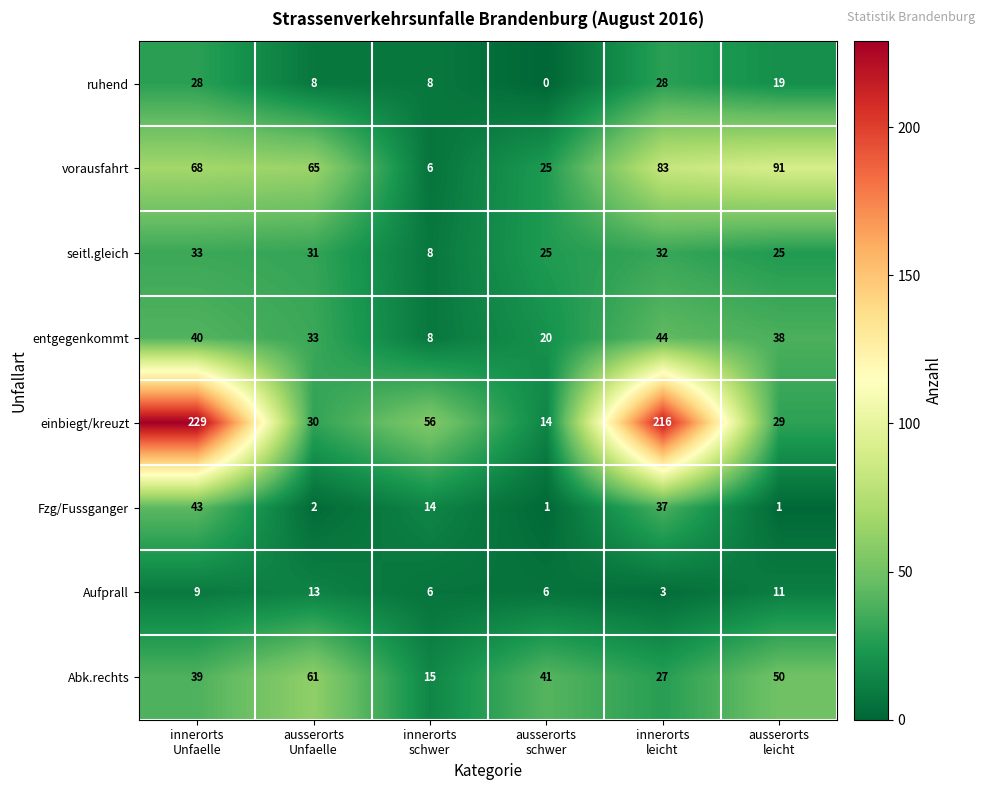

What is the maximum value shown in the chart?

229